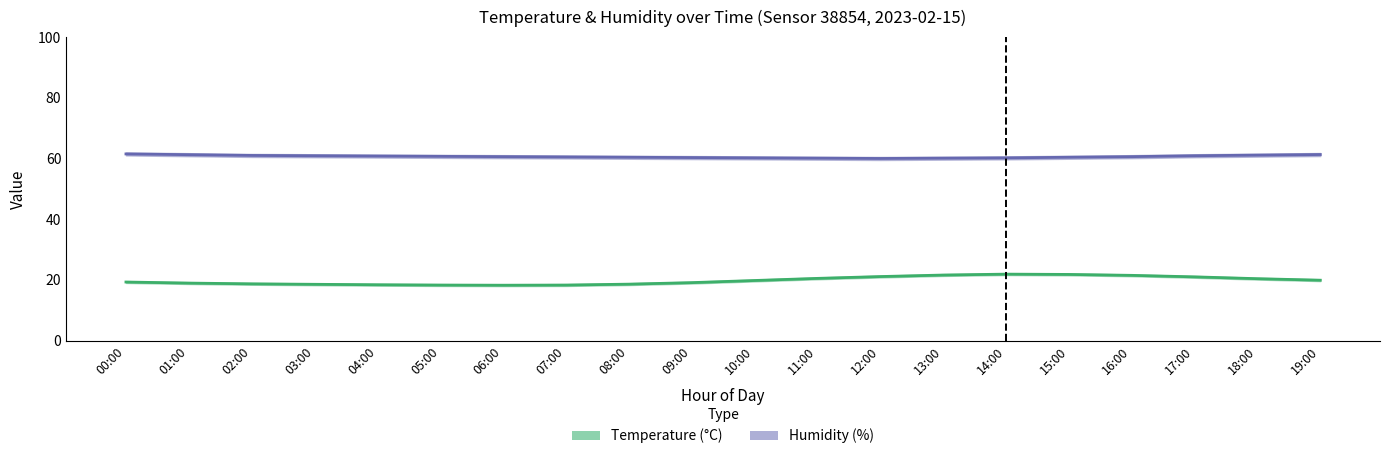

Which series has the largest total across all categories?

Humidity (%)